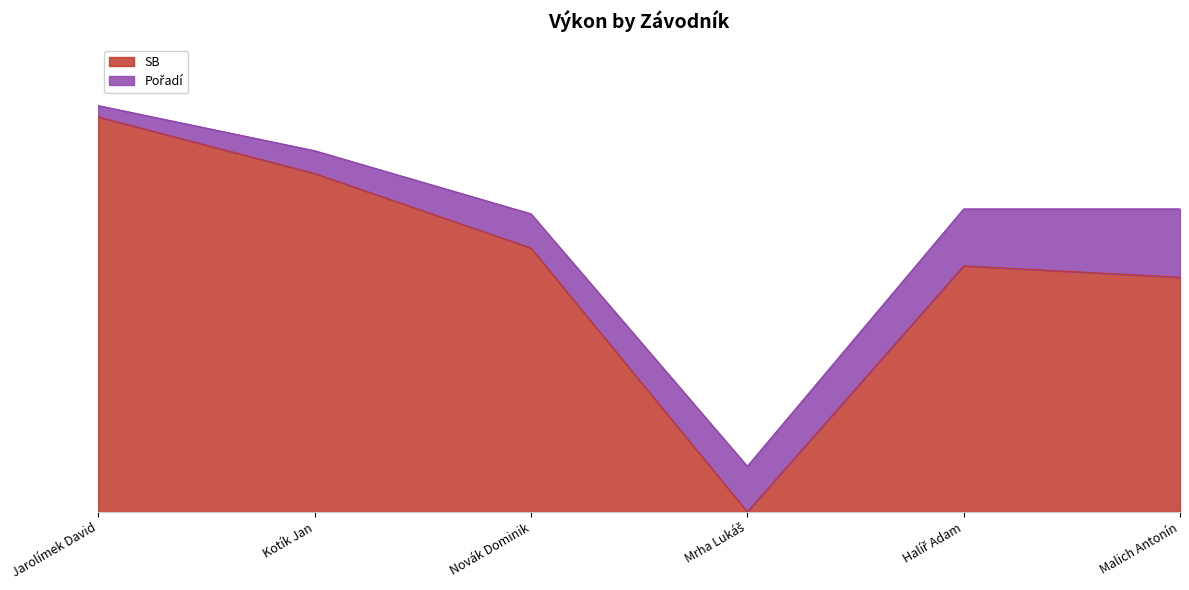

What is the difference between the values at Jarolímek David and Kotík Jan?

5.0